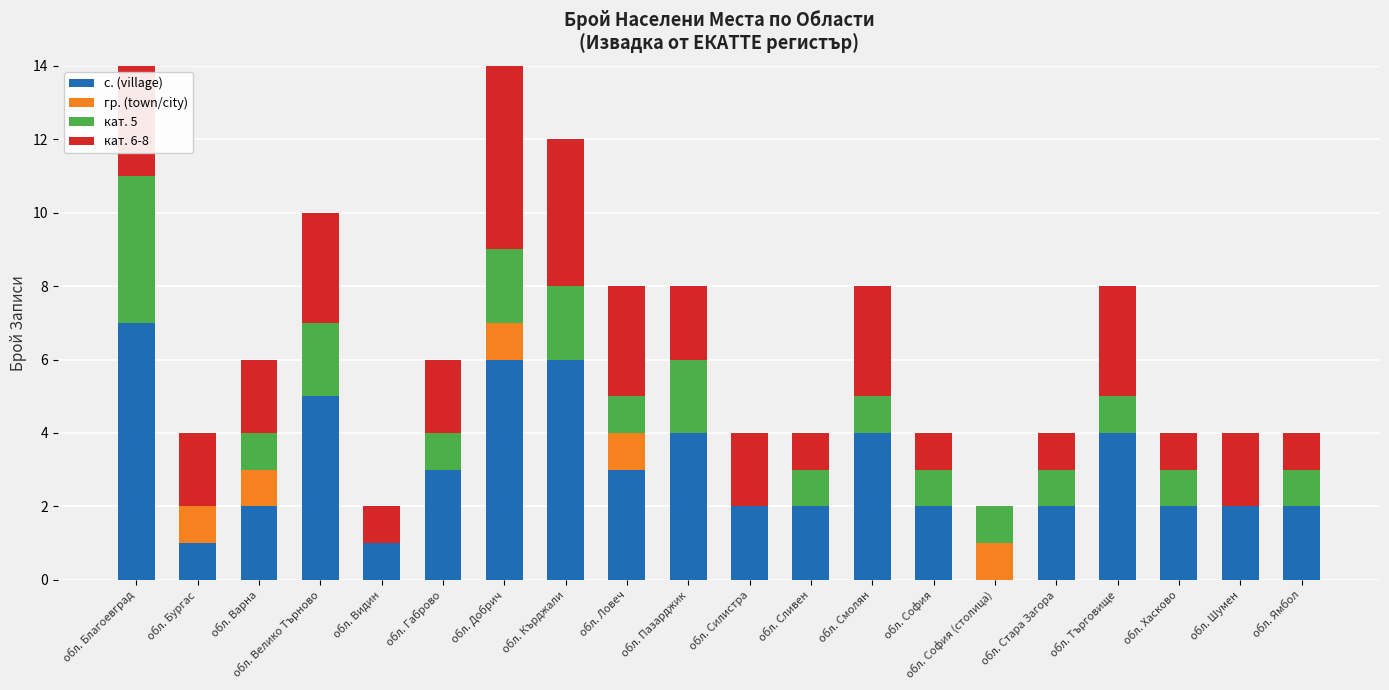

At which label does с. (village) reach its peak?

обл. Благоевград